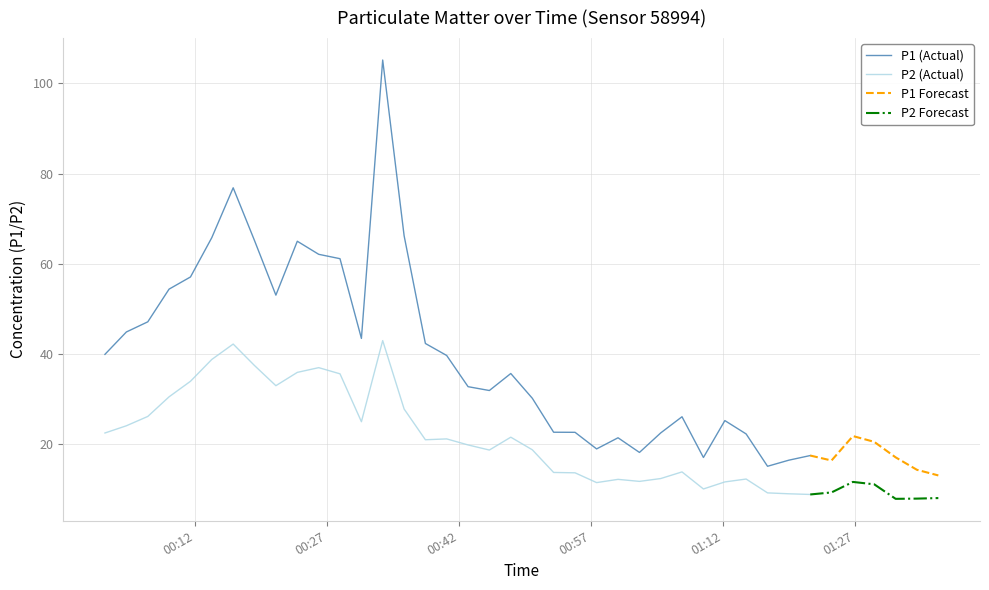

At how many categories does at least one series exceed 98?

1